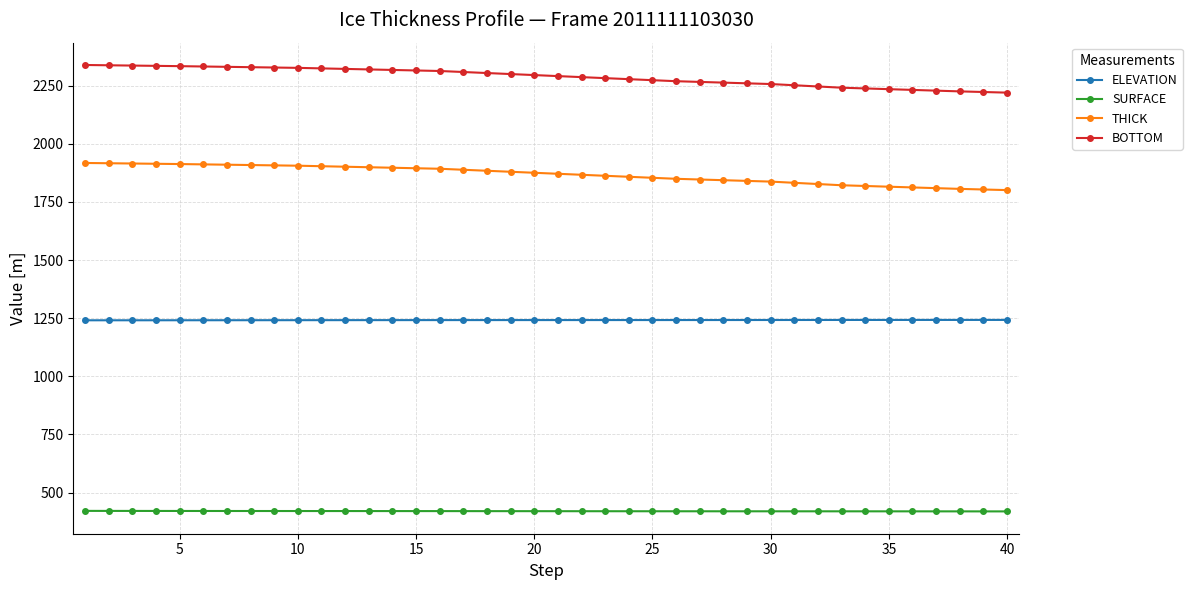

Rank the series by their average value, from highest to lowest.

BOTTOM, THICK, ELEVATION, SURFACE